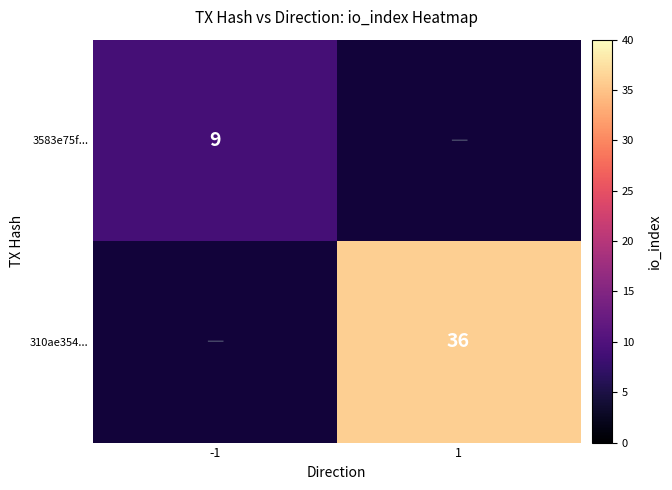

True or false: 310ae354... has a value of 36 at 1.

True